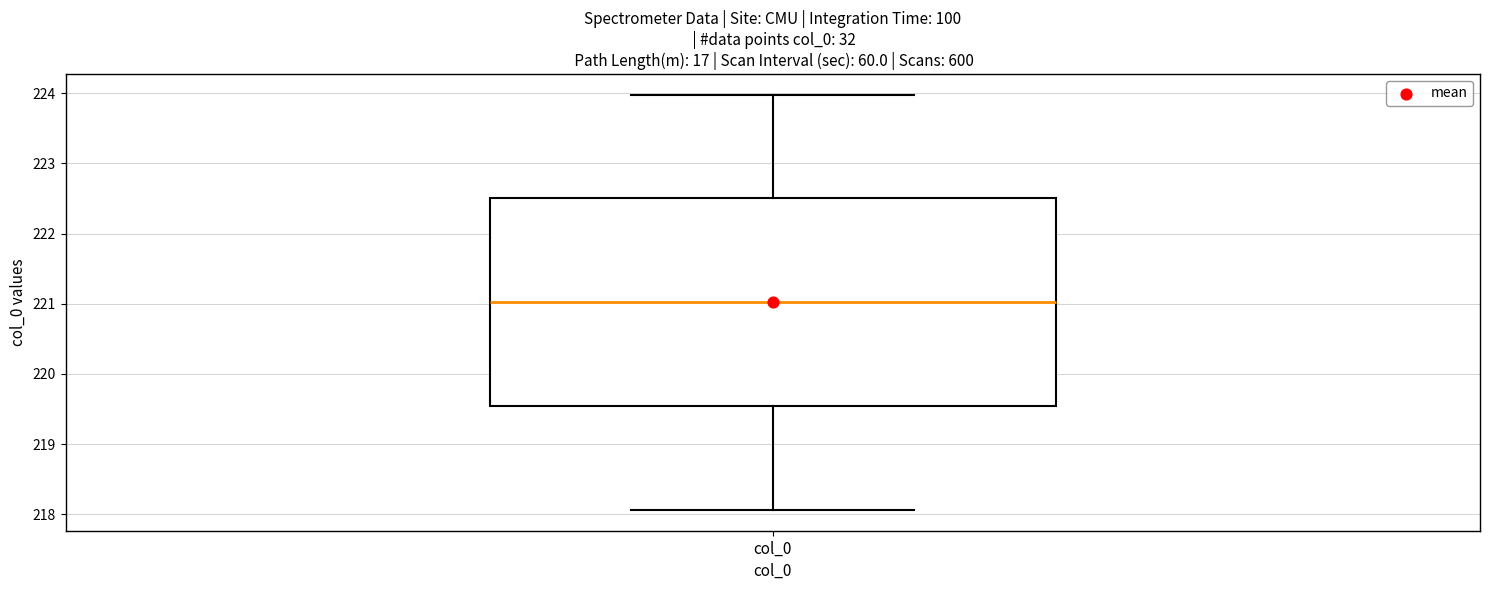

Read this box plot against the y-axis: the position of the median line, the range covered by the box, and the ends of both whiskers. The values are not printed on the chart, so give them approximately, as read against the axis.

median 221.0, box 219.5 to 222.5, whiskers 218.1 to 224.0